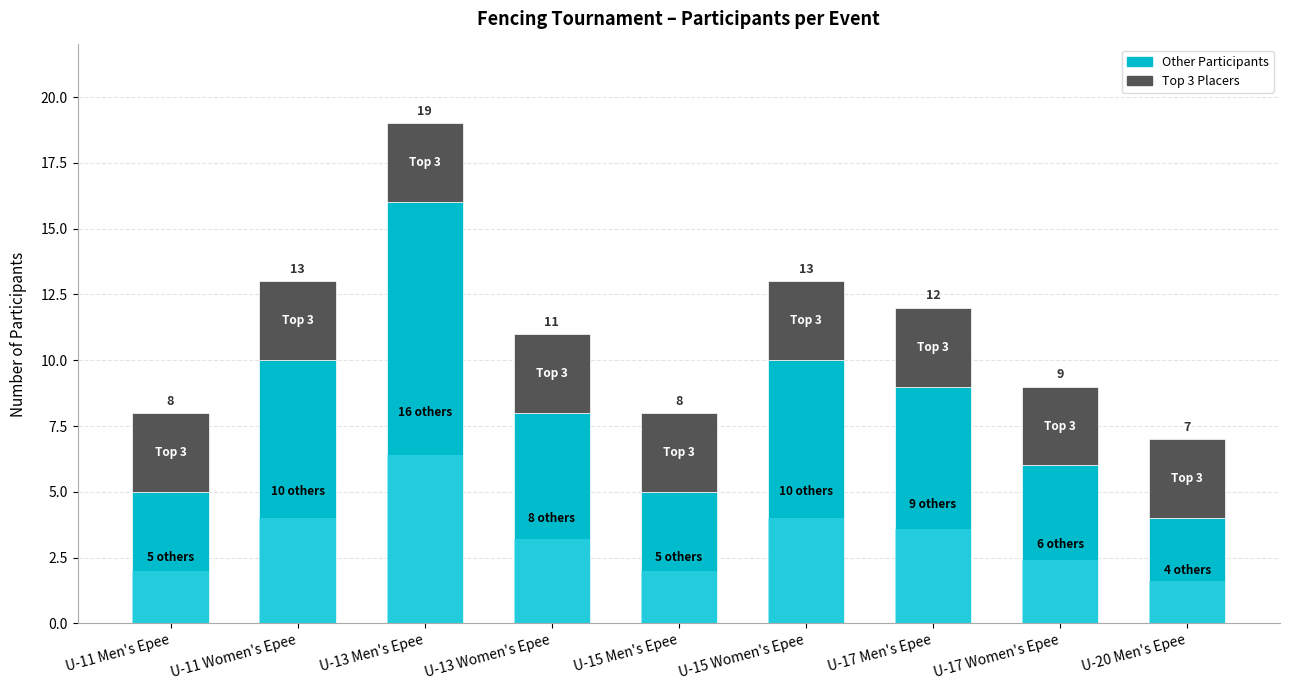

What is the difference between the Other Participants values at U-15 Men's Epee and U-13 Women's Epee?

3